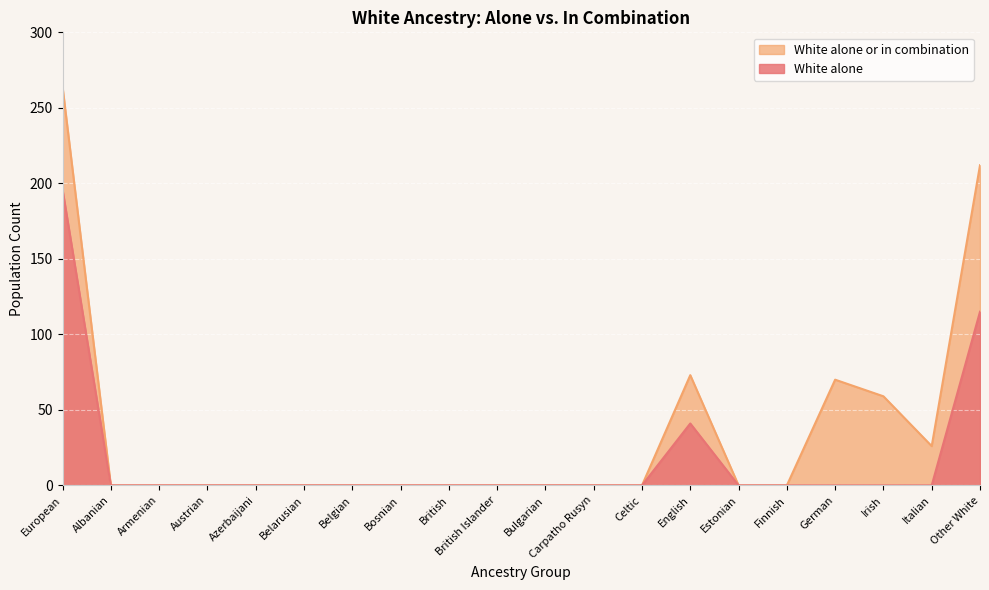

The White alone or in combination series shows 0 at Austrian. True or false?

True